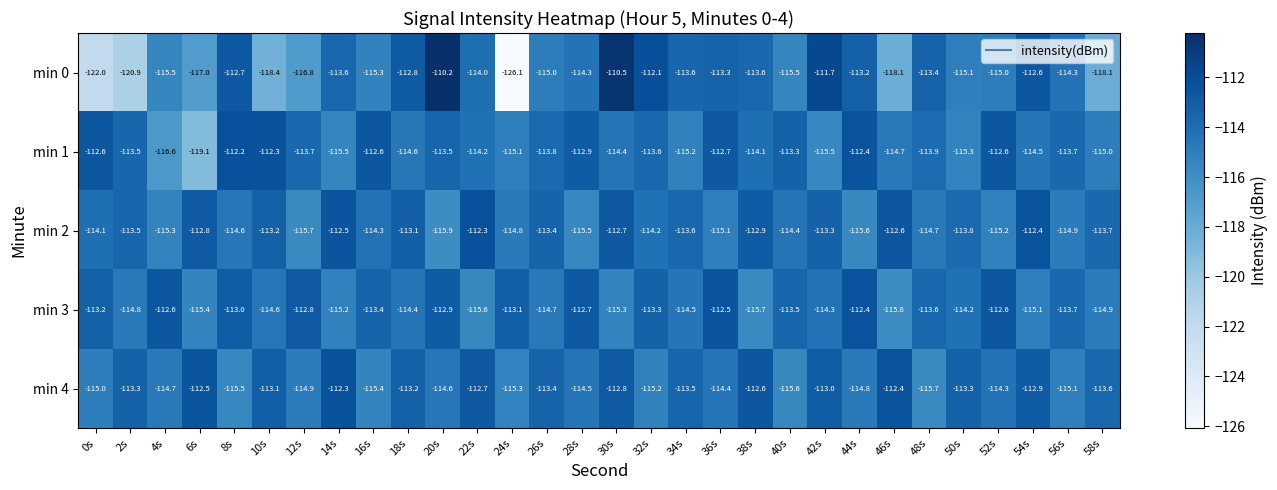

Between 22s and 38s, which series saw the biggest shift?

min 2